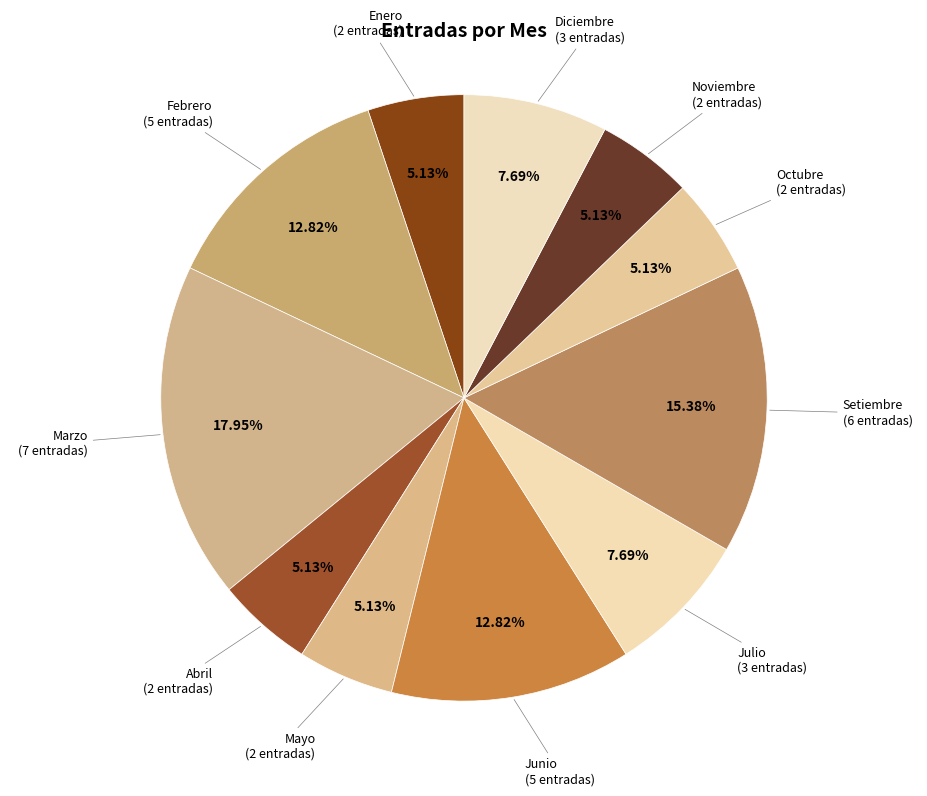

How many segments does this pie chart have?

11